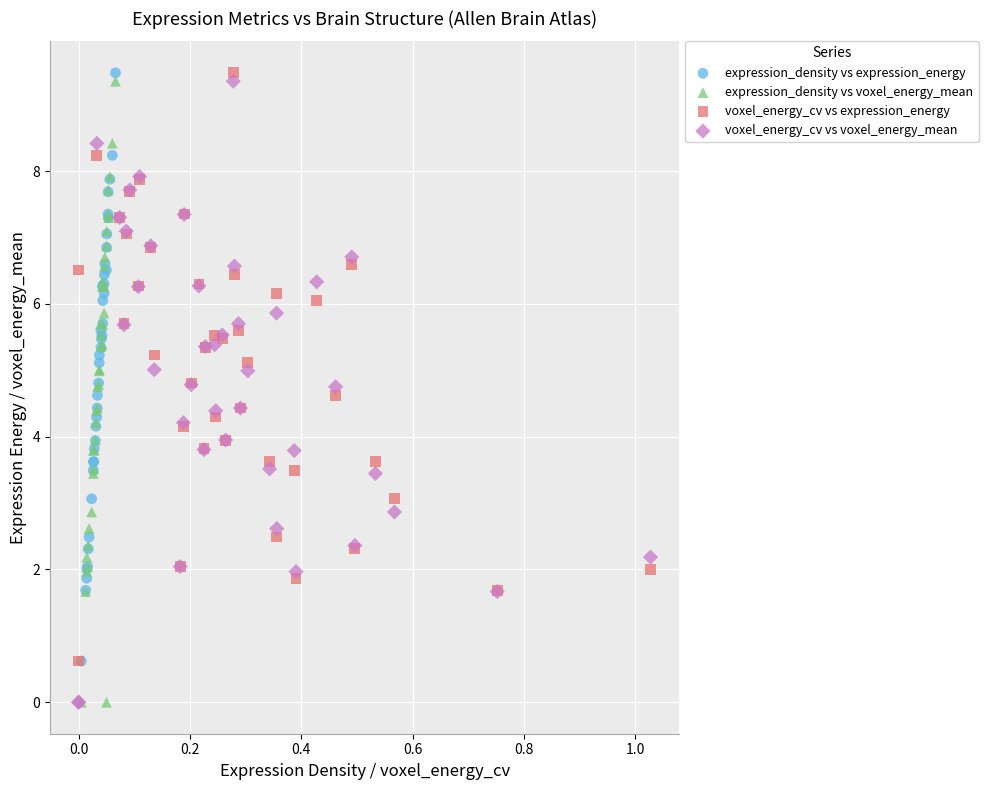

What are all the series names shown in the legend?

expression_density vs expression_energy, expression_density vs voxel_energy_mean, voxel_energy_cv vs expression_energy, voxel_energy_cv vs voxel_energy_mean